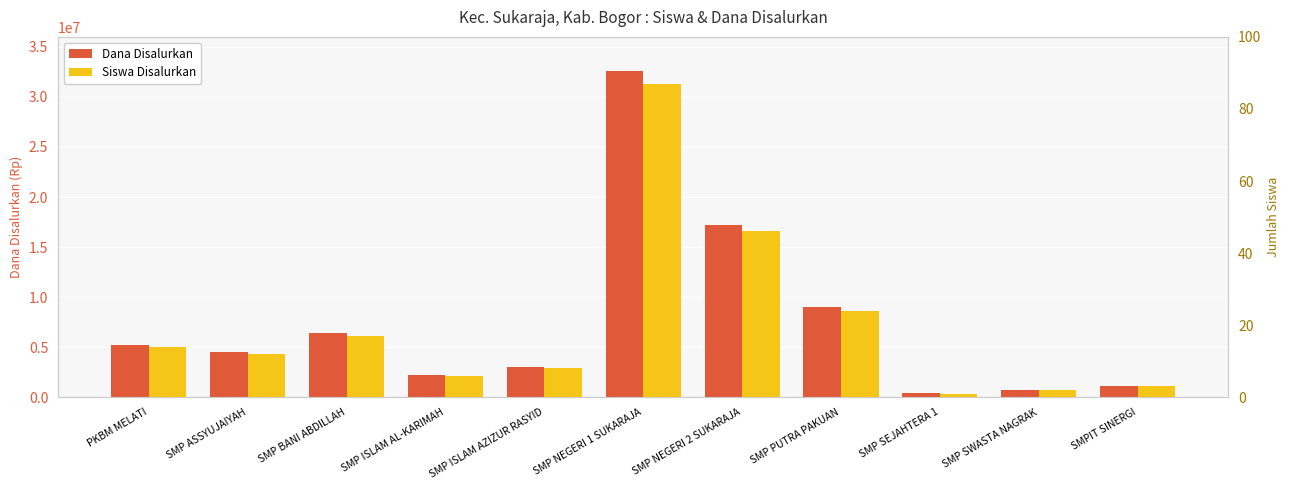

What is the difference between the second highest and second lowest values in the Dana Disalurkan series?

16500000